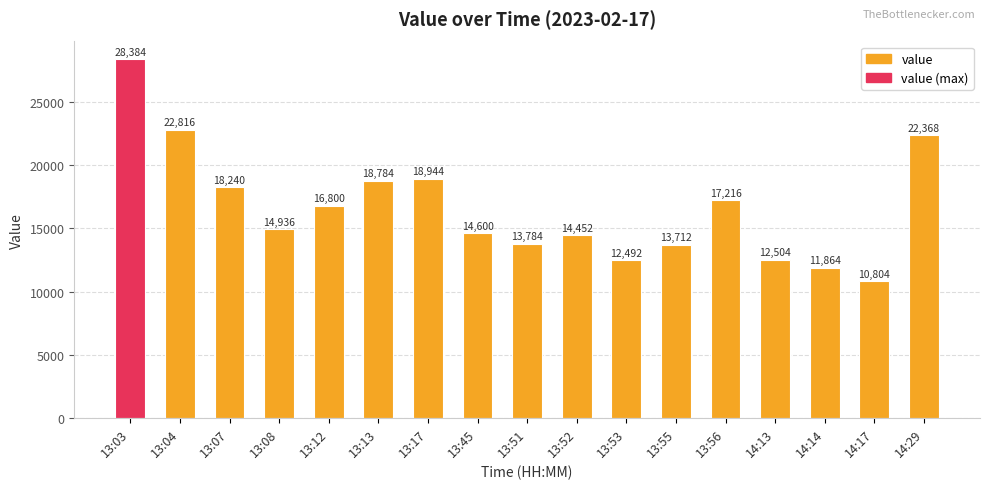

Is it true that the value at 13:03 is 28384?

True